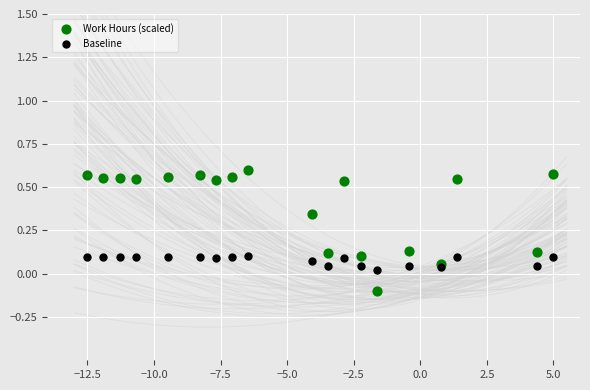

Which series reaches the maximum Y coordinate?

Work Hours (scaled)